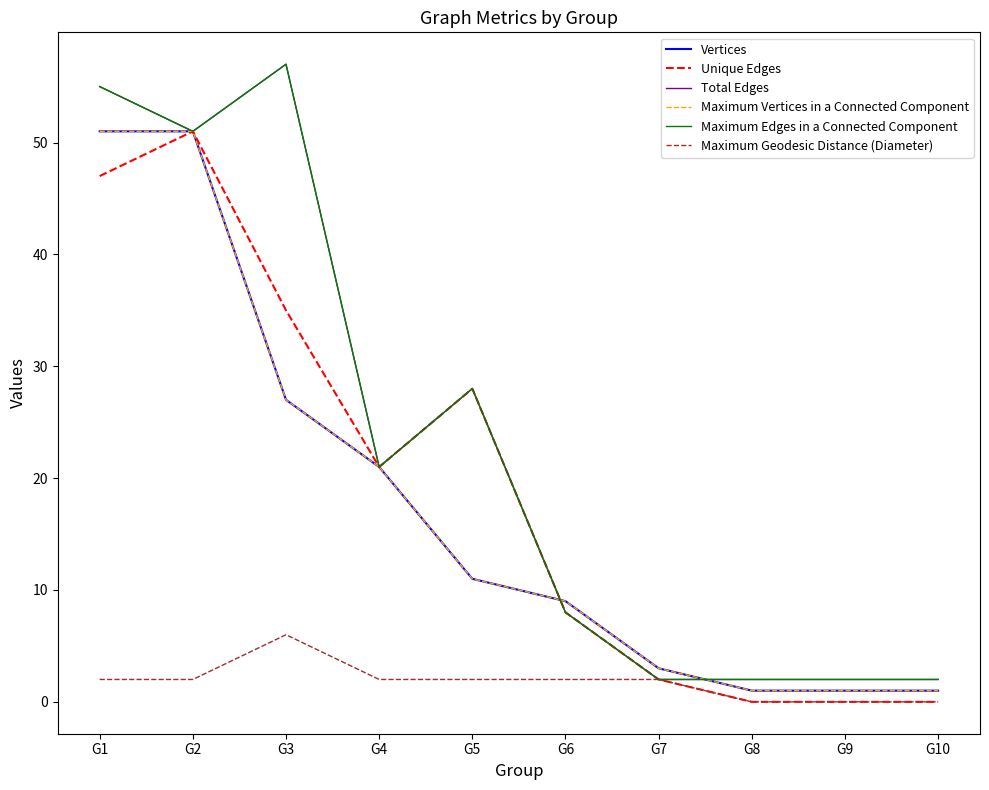

What is the sum of all Total Edges values?

228